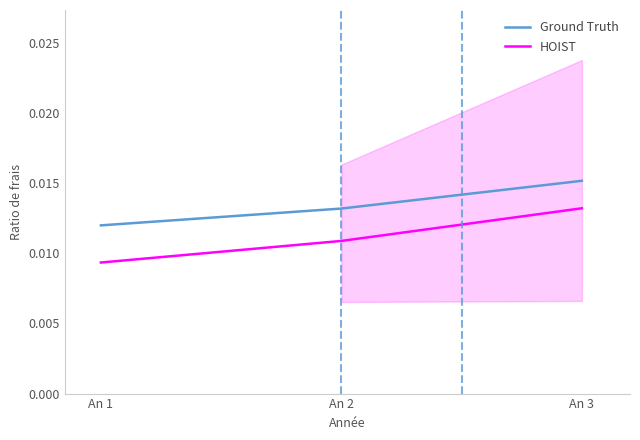

True or false: Ground Truth has a value of 0.0 at An 2.

True